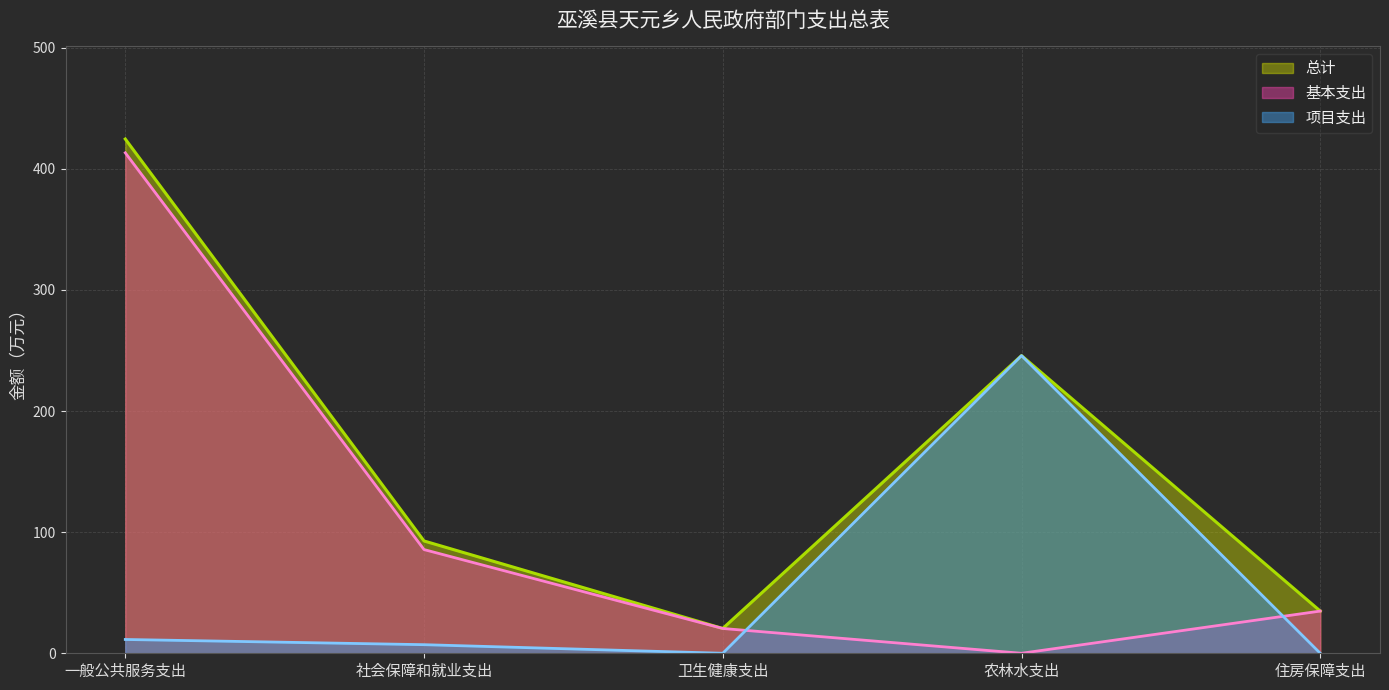

At which category is the sum across all series the highest?

一般公共服务支出